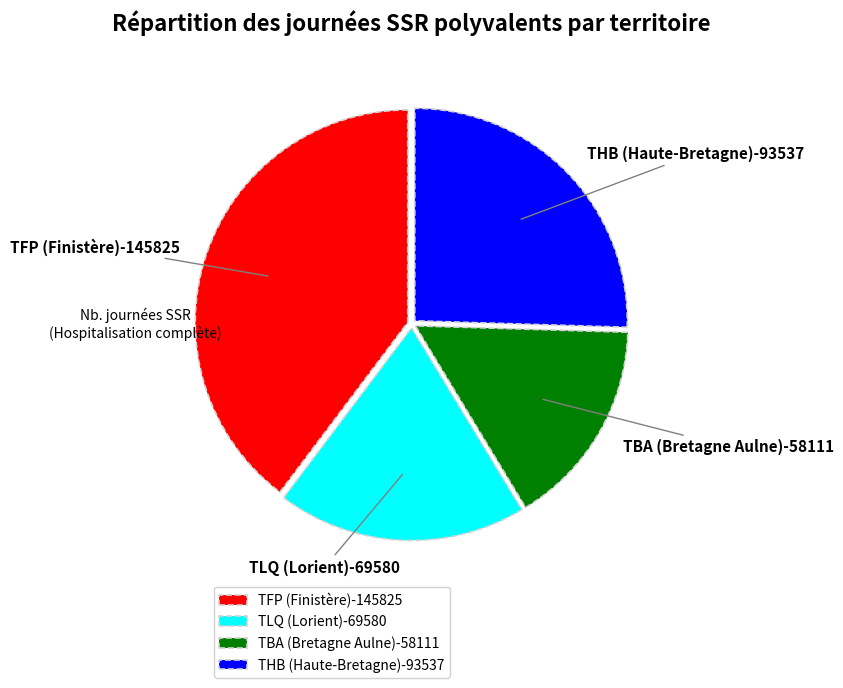

True or false: THB (Haute-Bretagne) accounts for 33% of the total.

False